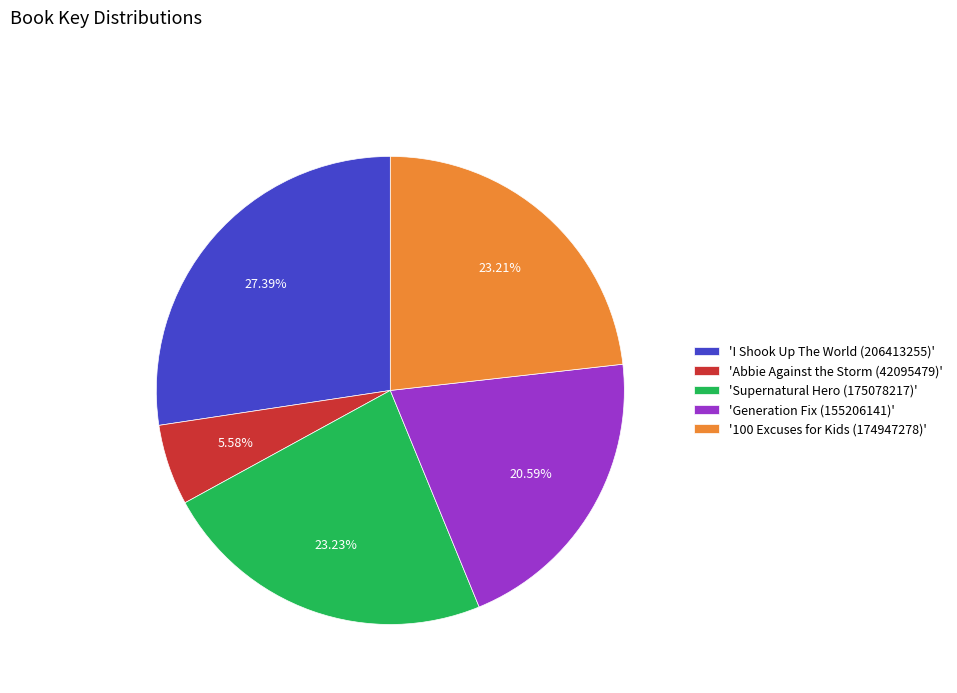

To the nearest percent, what is the average slice percentage?

20%